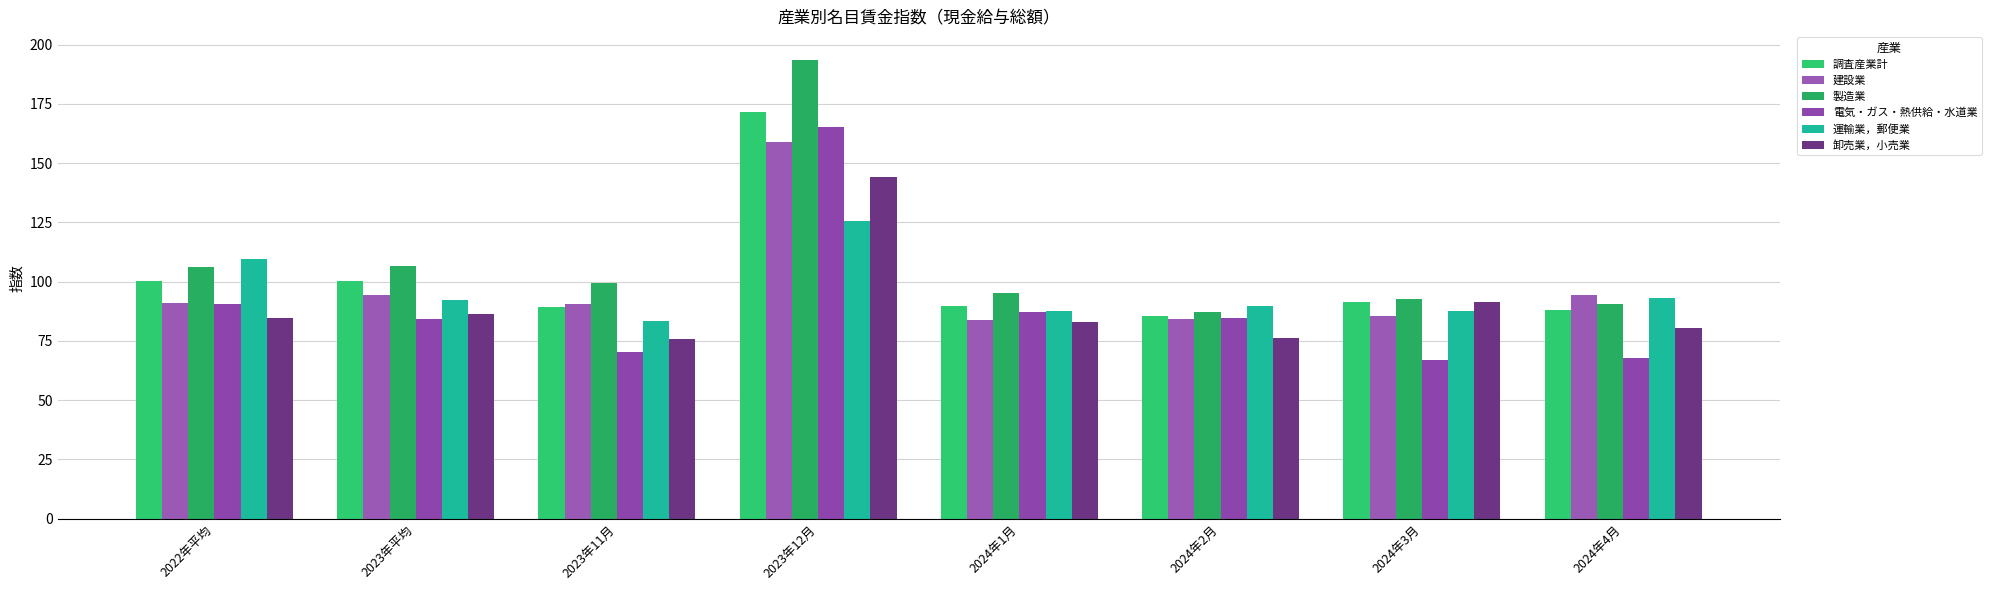

What is the approximate value of 運輸業，郵便業 at 2023年平均?

92.1